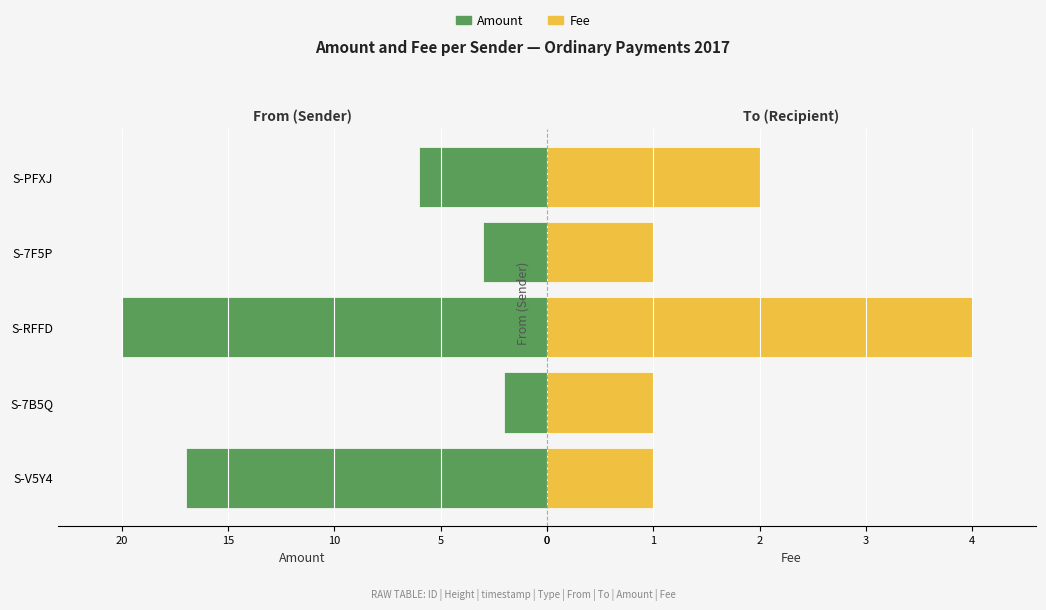

How many groups of bars are there?

5